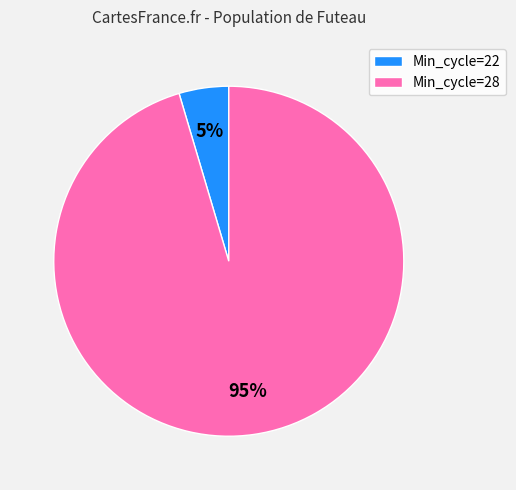

Does Min_cycle=22 represent more than half of the total?

No